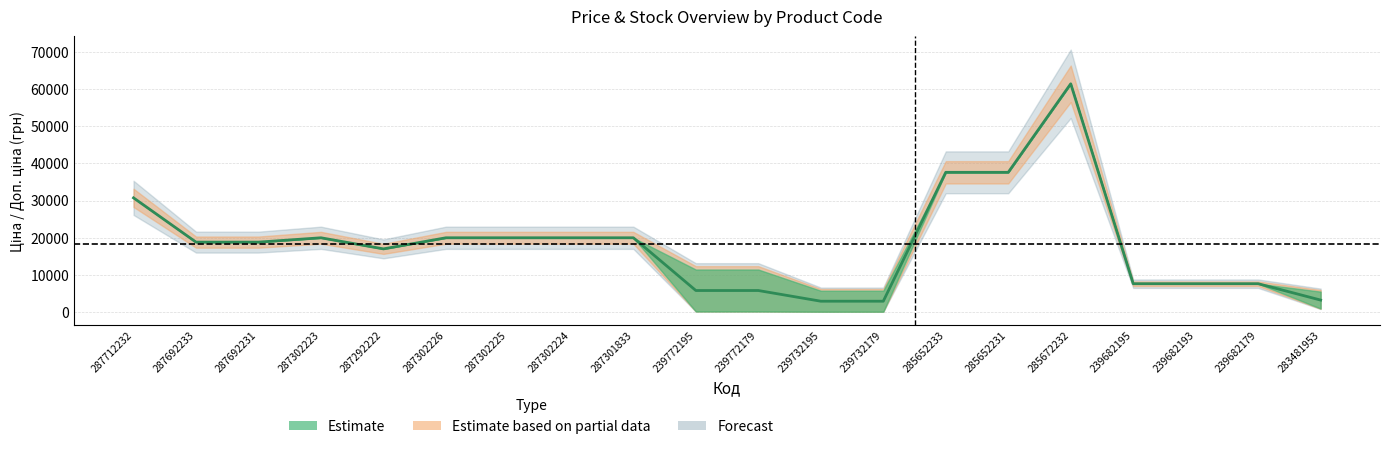

What is the label of the 8th point from the left?

287302224